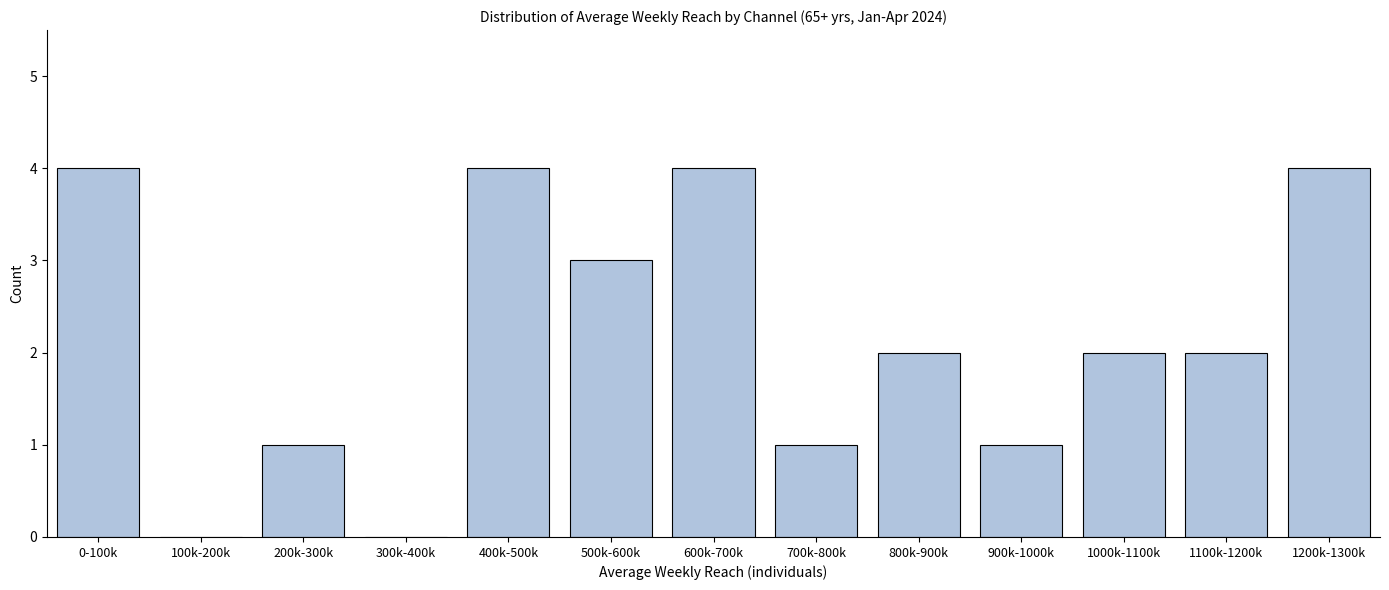

Reading left to right, list all the values displayed in this chart.

0-100k=4	100k-200k=0	200k-300k=1	300k-400k=0	400k-500k=4	500k-600k=3	600k-700k=4	700k-800k=1	800k-900k=2	900k-1000k=1	1000k-1100k=2	1100k-1200k=2	1200k-1300k=4